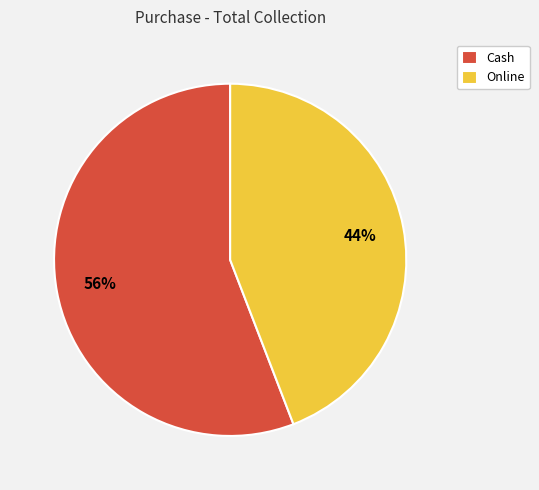

To the nearest percent, what percentage of the pie is Online?

44%